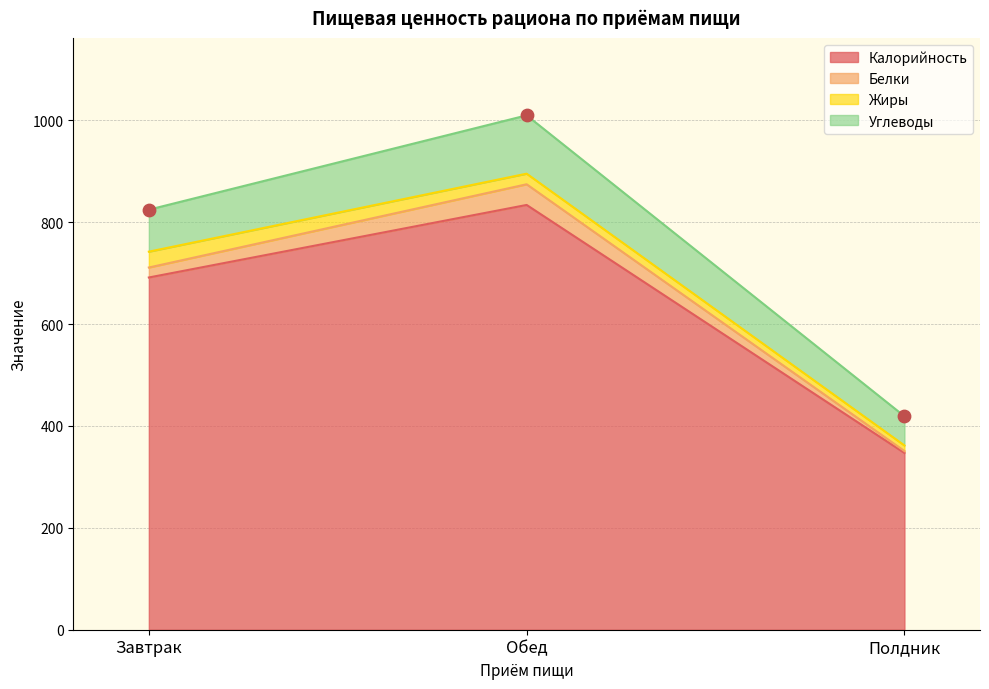

Which series has the largest Y range (max minus min)?

Калорийность